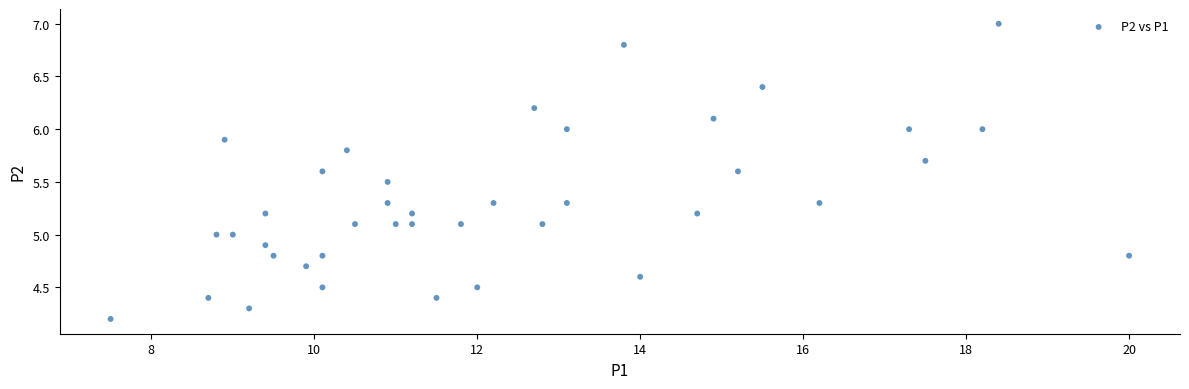

What is the range of Y values (max minus min)?

2.8